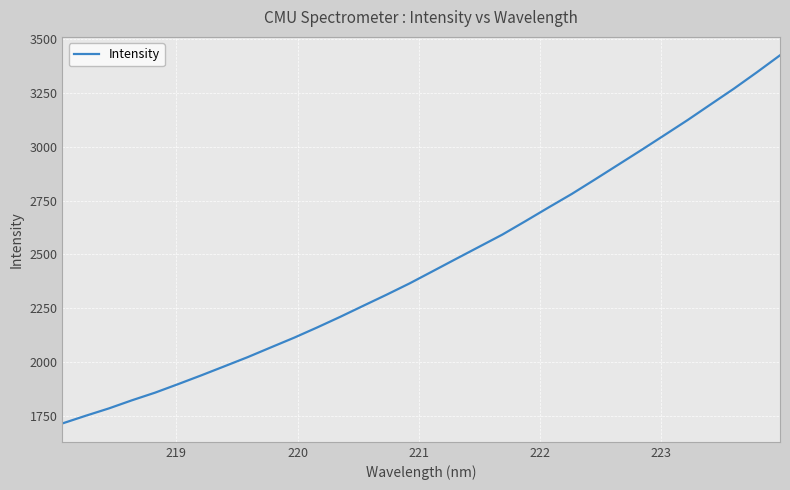

What is the difference between the maximum and minimum values?

1710.1